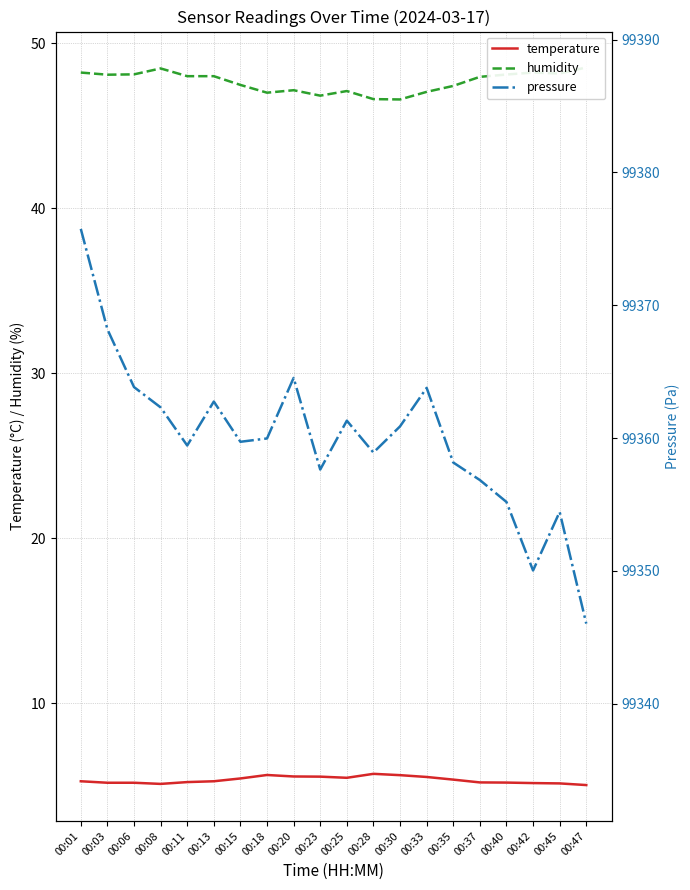

Reading left to right, transcribe all the data shown in this chart.

temperature: 5.3	5.2	5.2	5.1	5.2	5.3	5.5	5.7	5.6	5.6	5.5	5.7	5.7	5.5	5.4	5.2	5.2	5.2	5.2	5.0
humidity: 48.2	48.1	48.1	48.5	48.0	48.0	47.5	47.0	47.1	46.8	47.1	46.6	46.6	47.0	47.4	48.0	48.1	48.2	48.2	48.5
pressure: 99375.8	99368.2	99363.8	99362.3	99359.4	99362.8	99359.7	99360.0	99364.5	99357.6	99361.3	99358.9	99360.9	99363.8	99358.2	99356.8	99355.2	99350.0	99354.4	99346.0